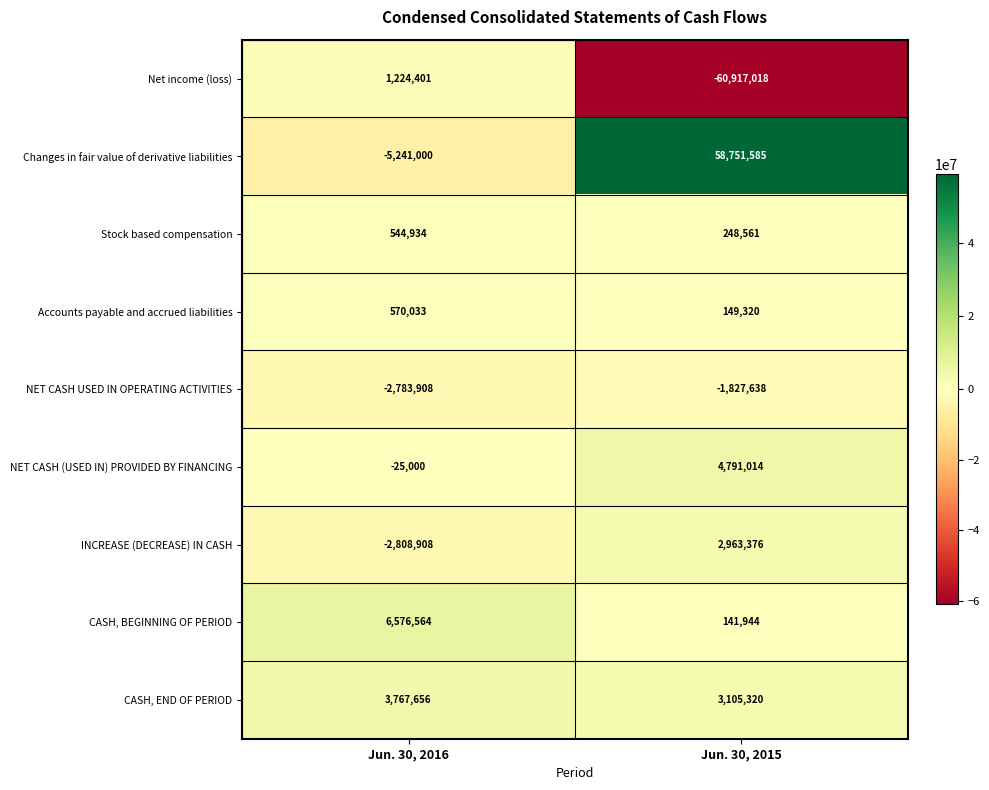

Is it true that Accounts payable and accrued liabilities equals 839727 at Jun. 30, 2016?

False